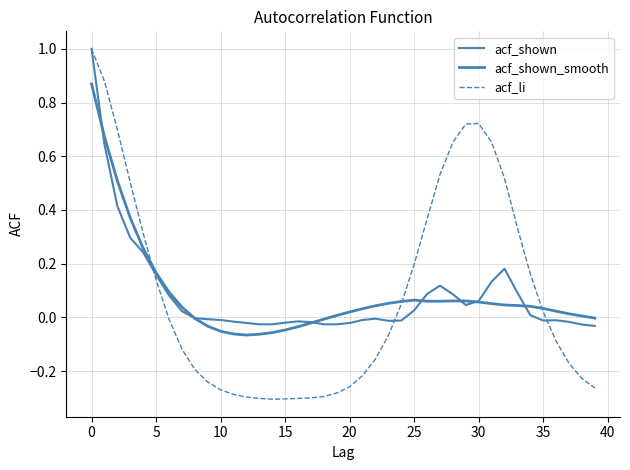

Does the chart display data point markers on the line(s)?

No